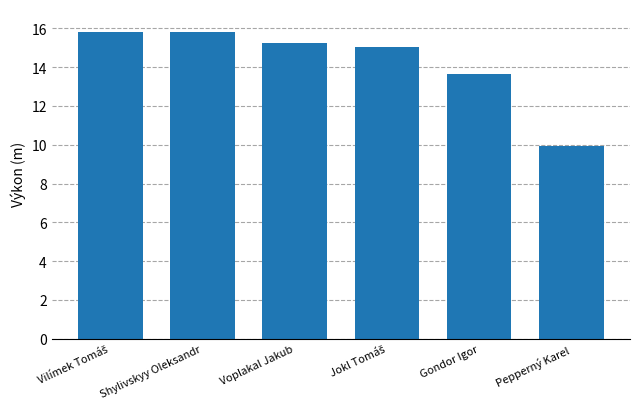

True or false: the data shows 15.8 at Shylivskyy Oleksandr.

True